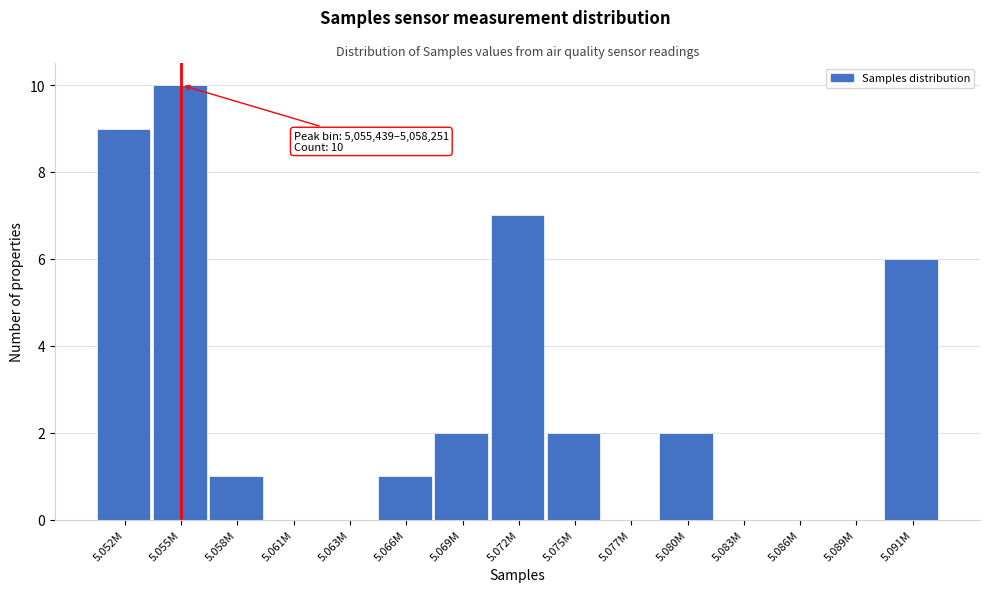

Reading right to left, transcribe all the data shown in this chart.

5.091M=6	5.089M=0	5.086M=0	5.083M=0	5.080M=2	5.077M=0	5.075M=2	5.072M=7	5.069M=2	5.066M=1	5.063M=0	5.061M=0	5.058M=1	5.055M=10	5.052M=9